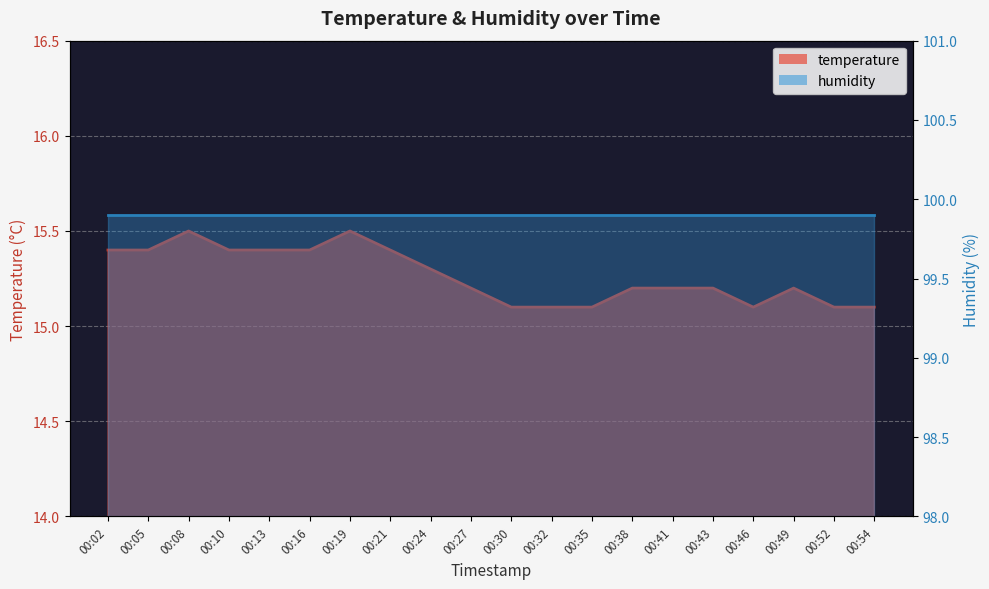

How many values are between 15 and 16?

20